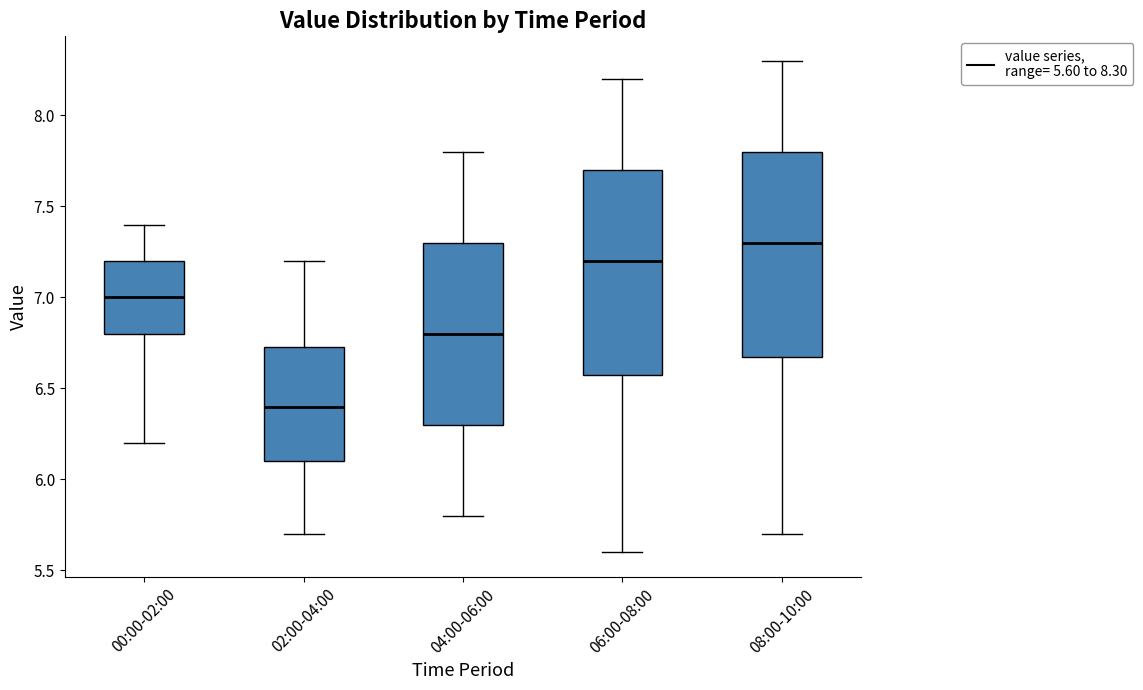

Where is the upper edge of the box for 02:00-04:00 on the y-axis? The values are not printed on the chart, so give them approximately, as read against the axis.

6.75